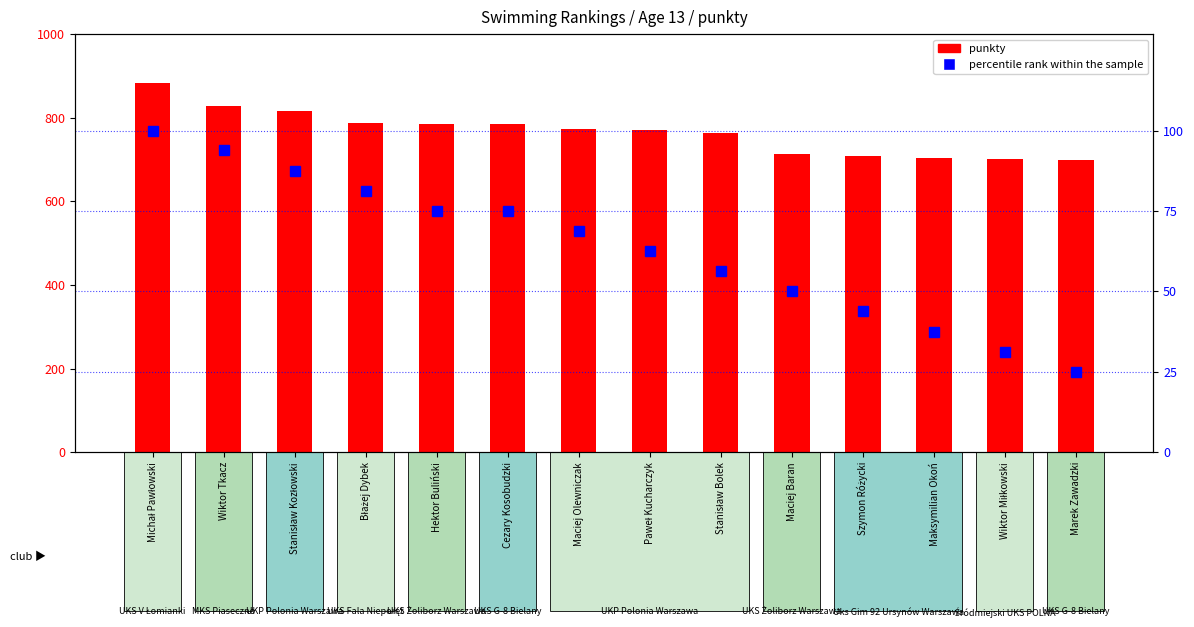

Rank the categories by punkty value from highest to lowest.

Michał Pawłowski, Wiktor Tkacz, Stanisław Kozłowski, Błażej Dybek, Hektor Buliński, Cezary Kosobudzki, Maciej Olewniczak, Paweł Kucharczyk, Stanisław Bolek, Maciej Baran, Szymon Różycki, Maksymilian Okoń, Wiktor Miłkowski, Marek Zawadzki